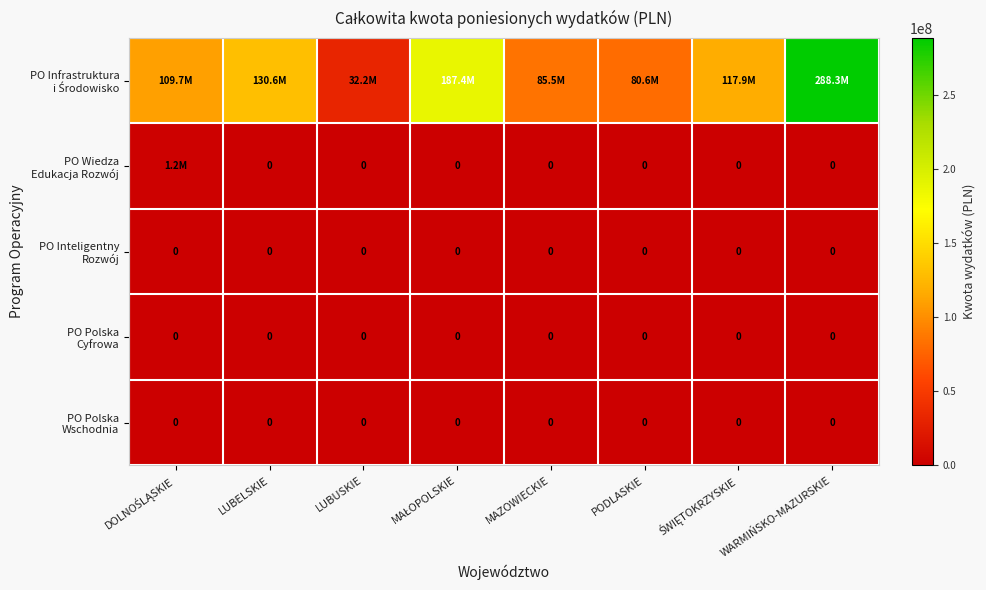

Which has a higher value, PODLASKIE or LUBUSKIE?

PODLASKIE